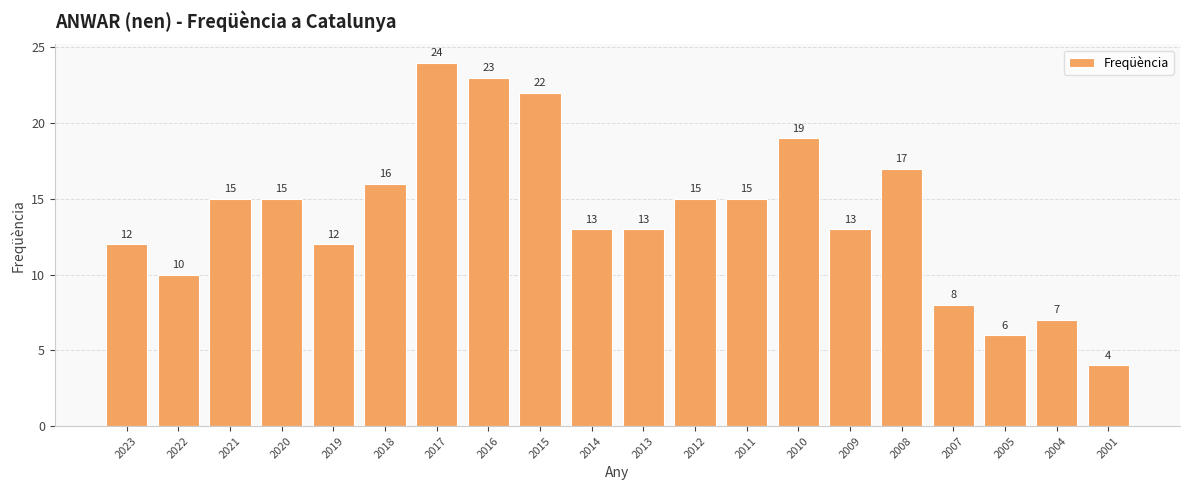

What is the greatest value displayed?

24